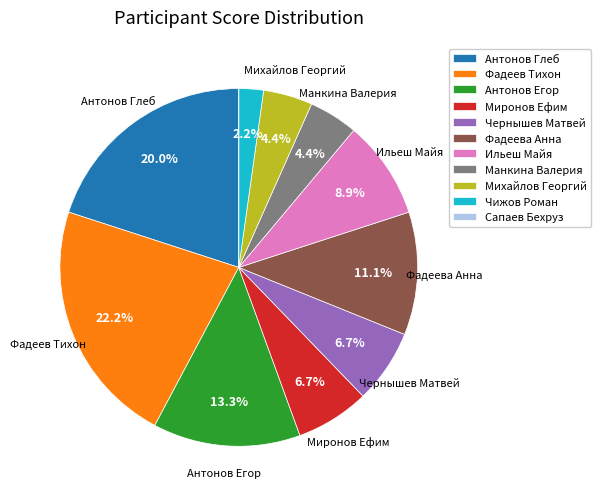

Which has a higher value, Ильеш Майя or Миронов Ефим?

Ильеш Майя